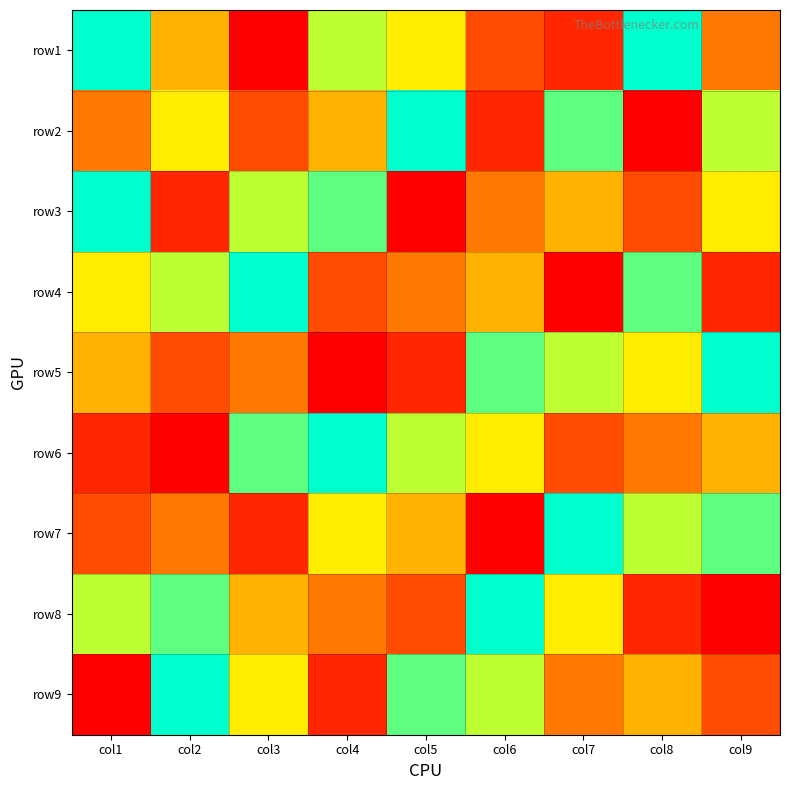

What is the spread (max minus min) of values at col1?

8